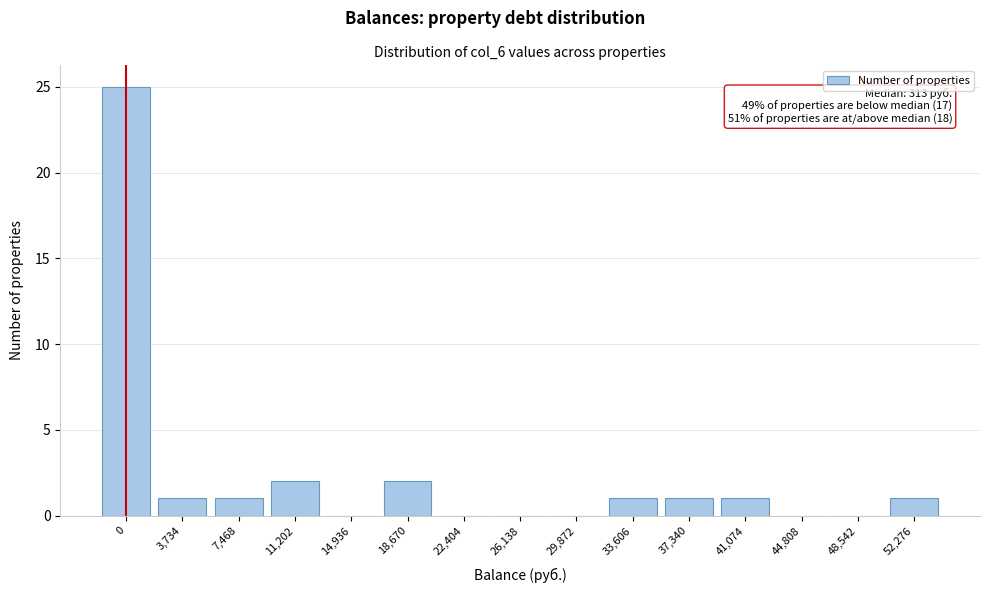

Reading right to left, transcribe all the data shown in this chart.

52,276=1	48,542=0	44,808=0	41,074=1	37,340=1	33,606=1	29,872=0	26,138=0	22,404=0	18,670=2	14,936=0	11,202=2	7,468=1	3,734=1	0=25